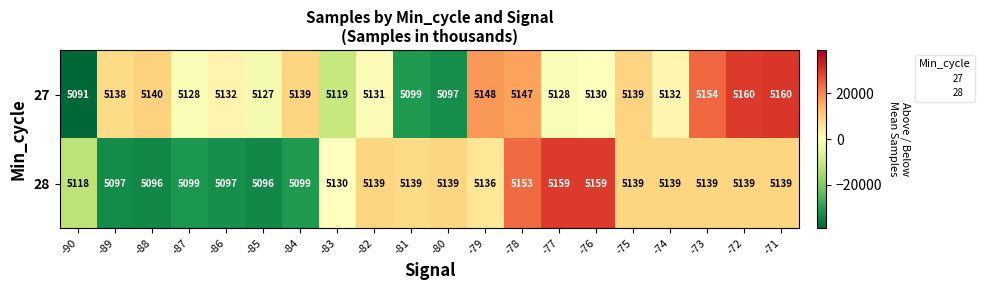

Where does the 27 series first go above 5132?

-89